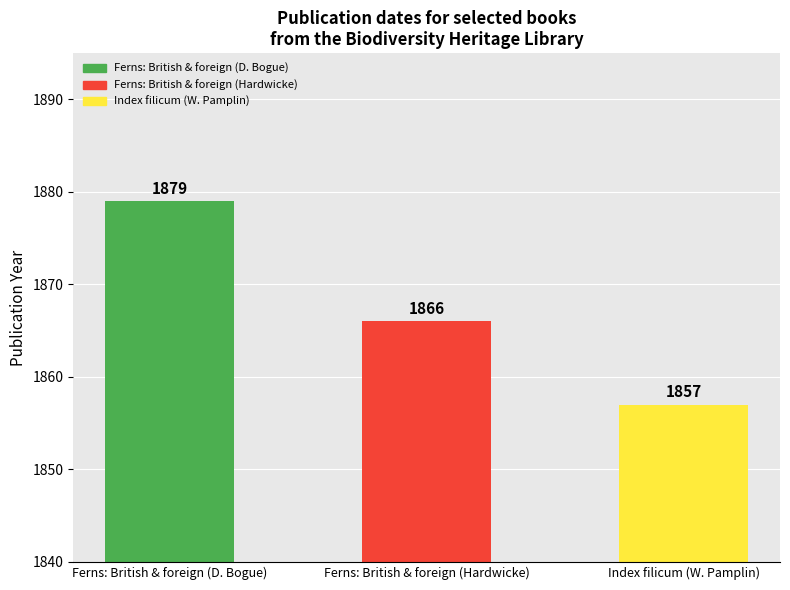

Is it true that the value at Ferns: British & foreign (Hardwicke) is 912?

False